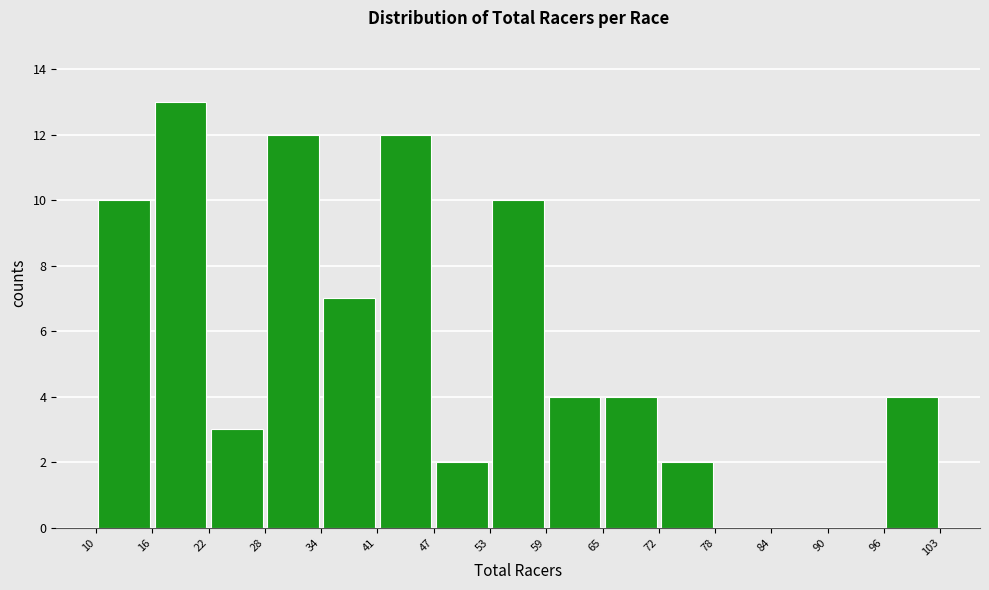

Which range on the x-axis has the tallest bar?

16 to 22